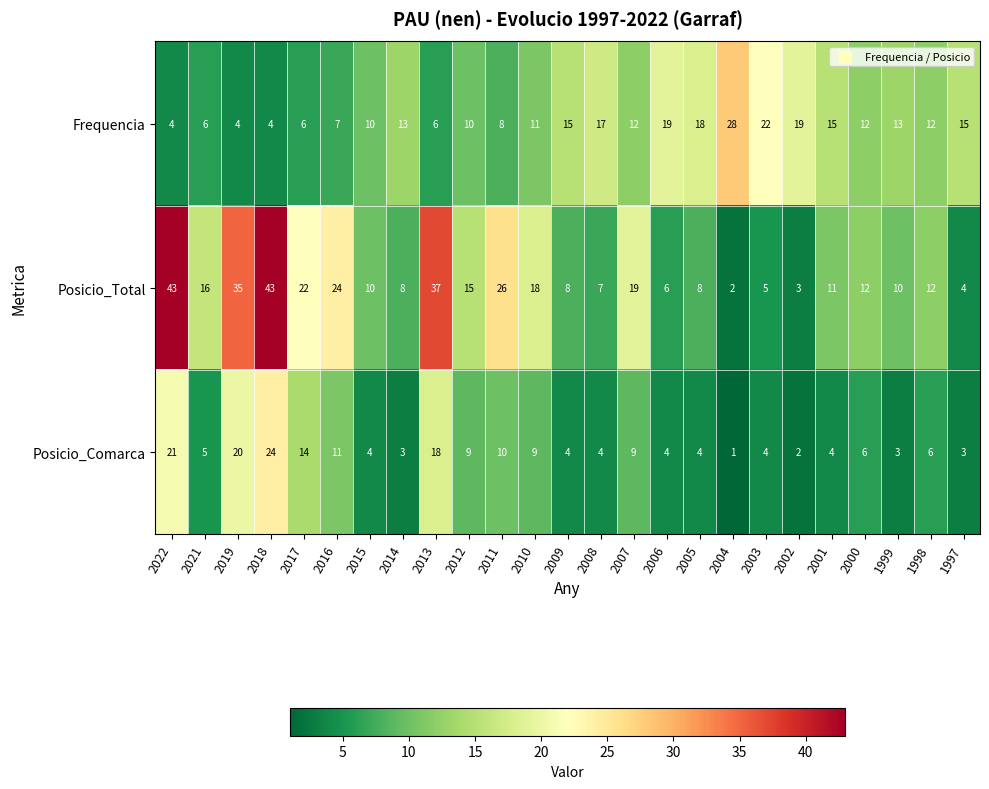

Where does the Posicio_Comarca series first go above 5?

2022